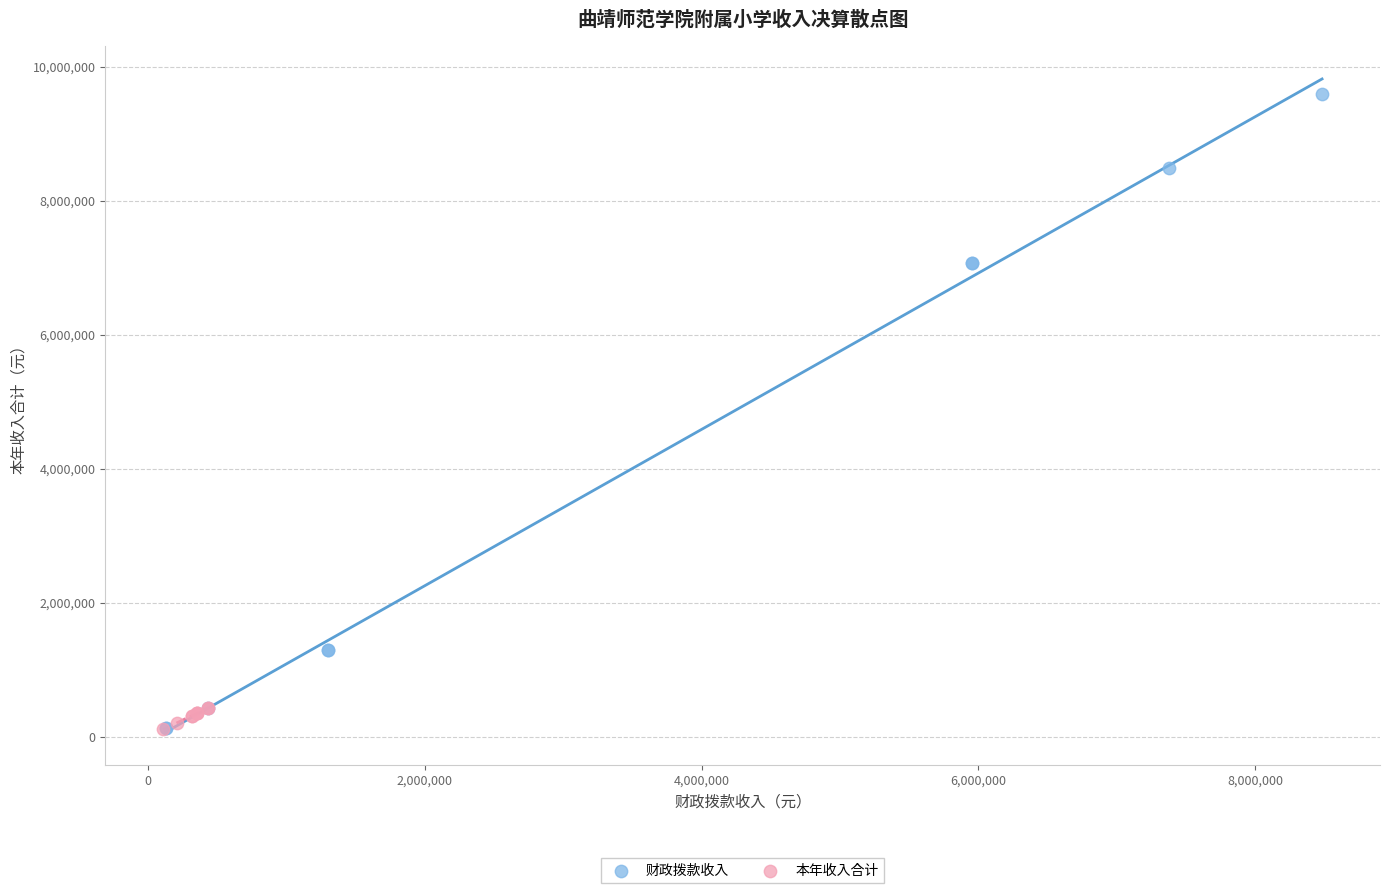

Which series contains the highest Y value?

财政拨款收入